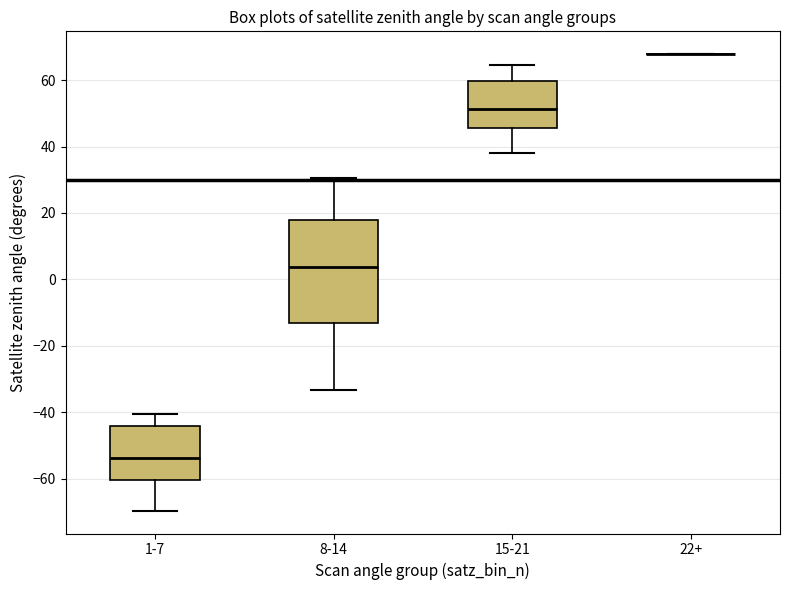

Which box is the tallest, from its lower edge to its upper edge?

8-14